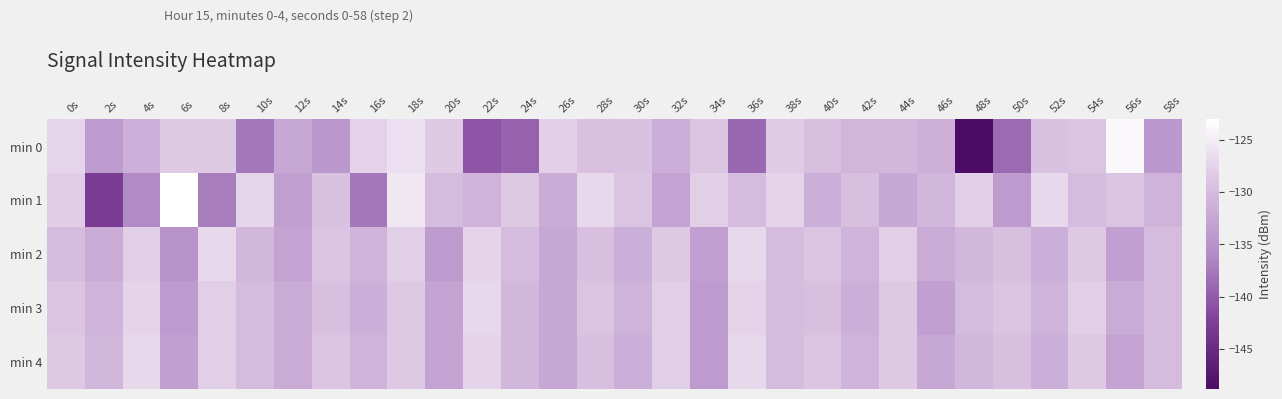

Which series has the largest total across all categories?

min 4